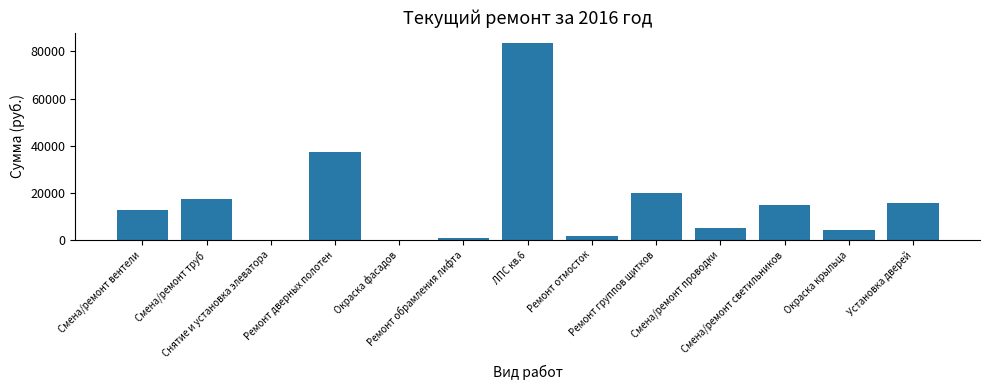

Reading left to right, transcribe all the data shown in this chart.

12633.6	17558.5	0.0	37295.2	0.0	614.8	83683.5	1585.3	20046.1	4894.4	14738.7	4207.9	15551.4